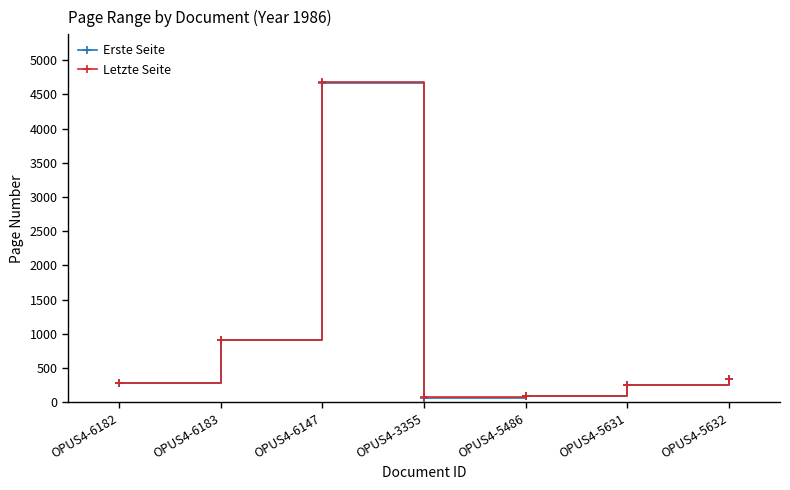

What is the difference between the maximum and minimum values in the Erste Seite series?

4603